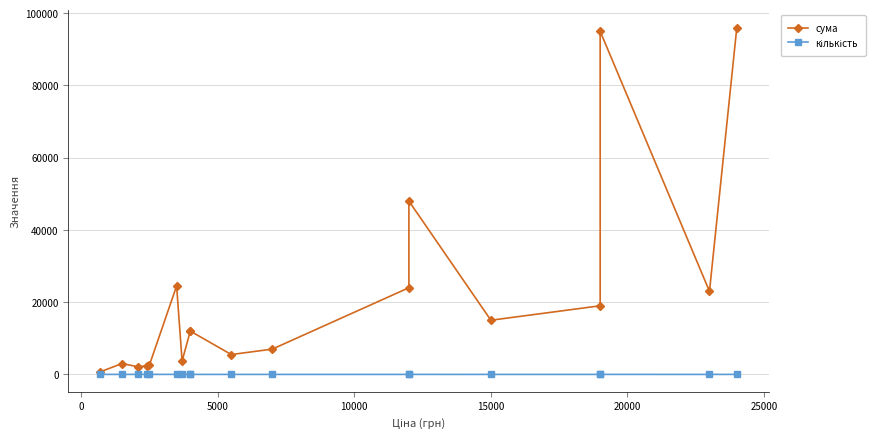

Does the chart have visible grid lines?

Yes